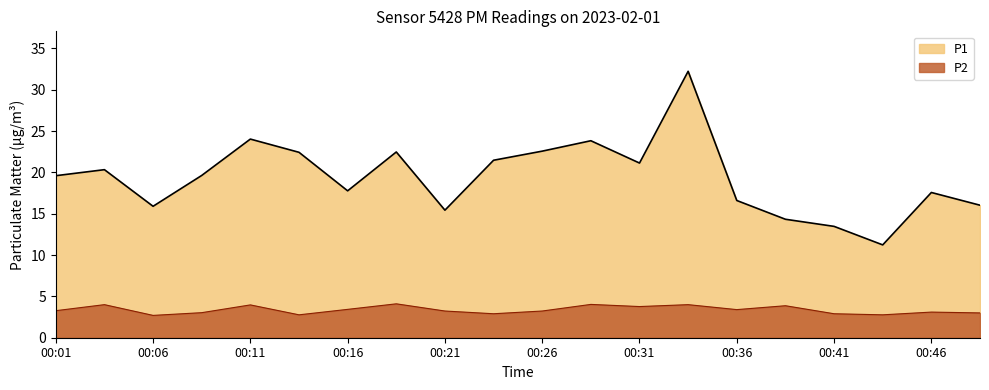

Which has a higher value, 00:31 or 00:04?

00:31